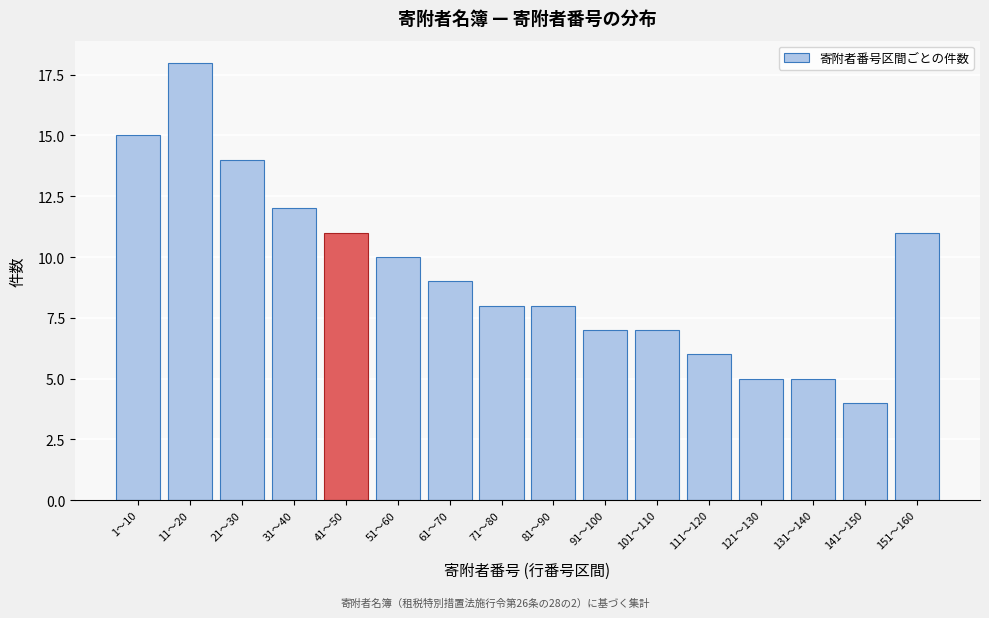

Reading right to left, transcribe all the data shown in this chart.

11	4	5	5	6	7	7	8	8	9	10	11	12	14	18	15